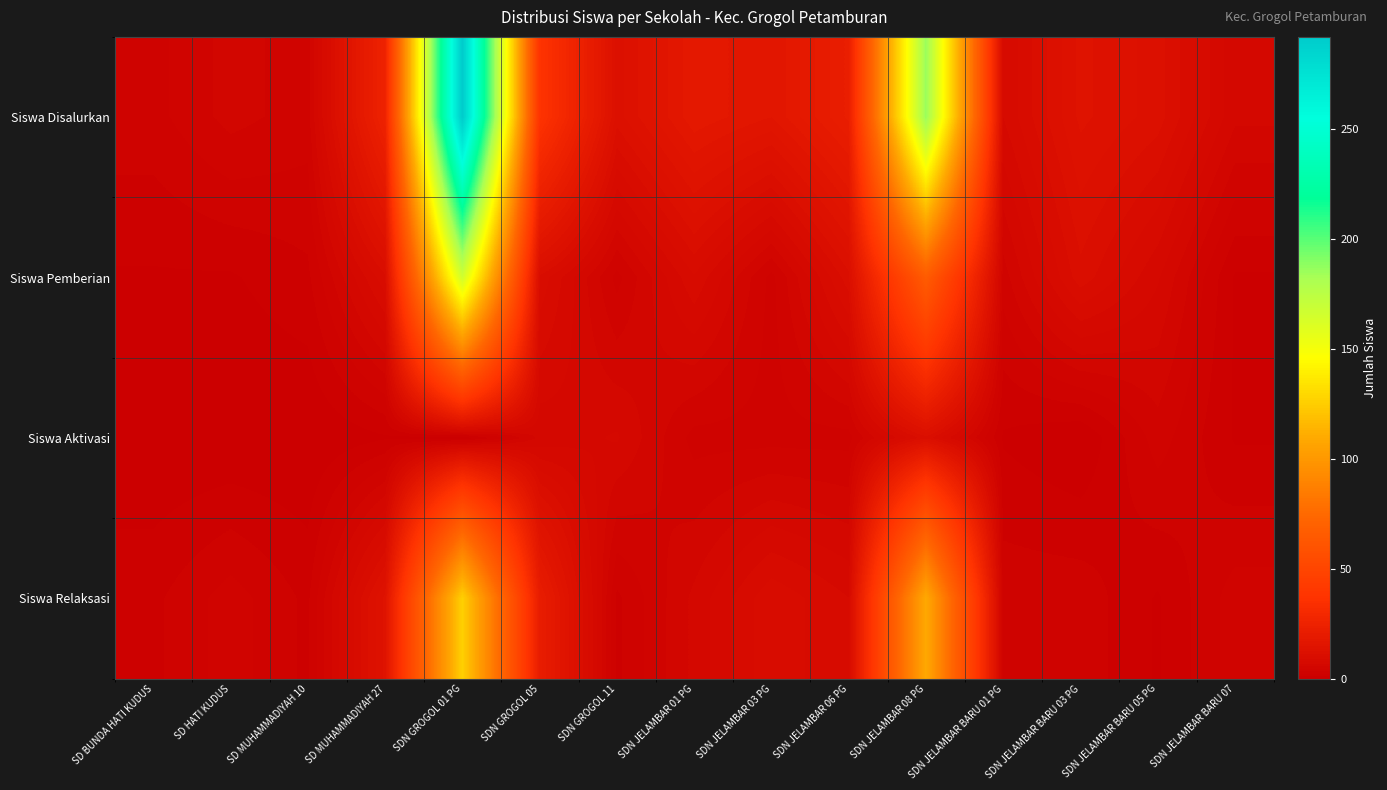

Between SDN JELAMBAR BARU 05 PG and SD BUNDA HATI KUDUS, which is larger?

SDN JELAMBAR BARU 05 PG